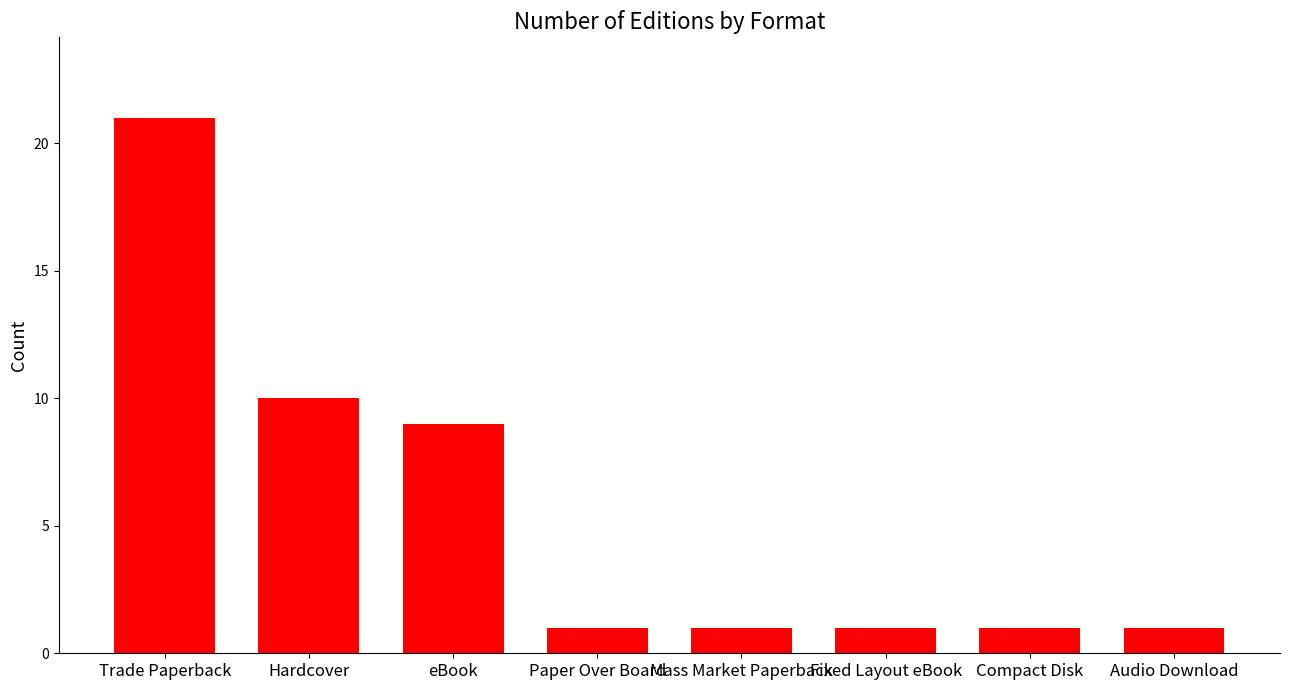

What is the value of the 5th bar from the left?

1